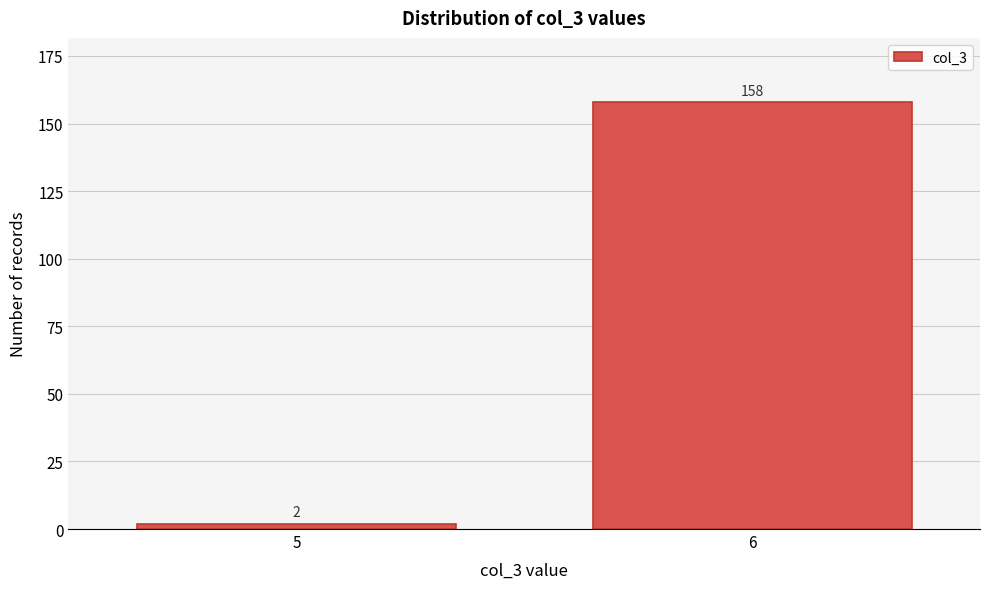

Reading left to right, list all the values displayed in this chart.

2	158